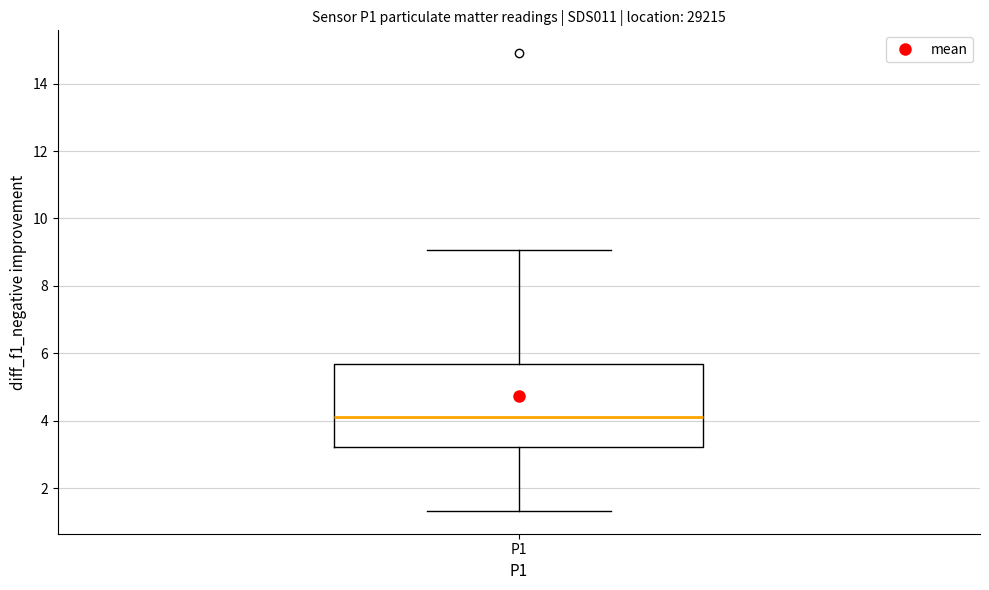

Where does the median line of the box for P1 sit on the y-axis? The values are not printed on the chart, so give them approximately, as read against the axis.

4.2